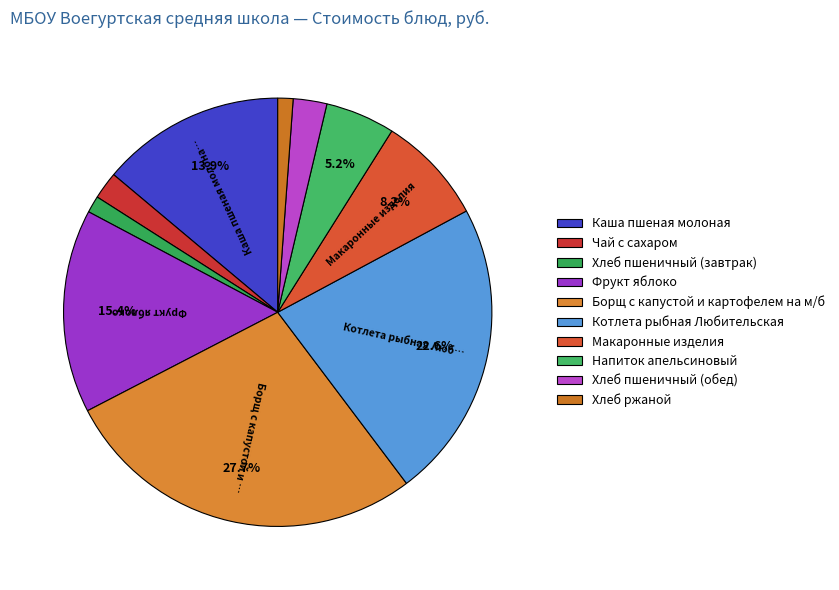

To the nearest percent, what percentage of the pie is Напиток апельсиновый?

5%